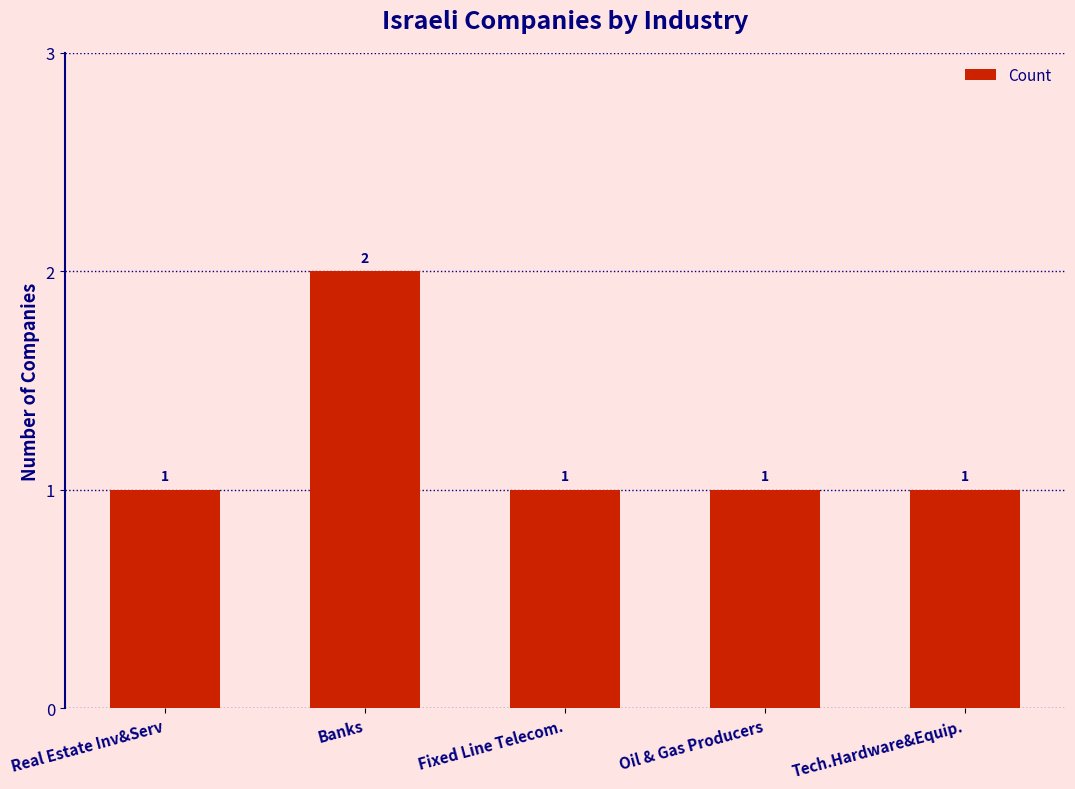

Reading right to left, extract all data points from this chart.

1	1	1	2	1